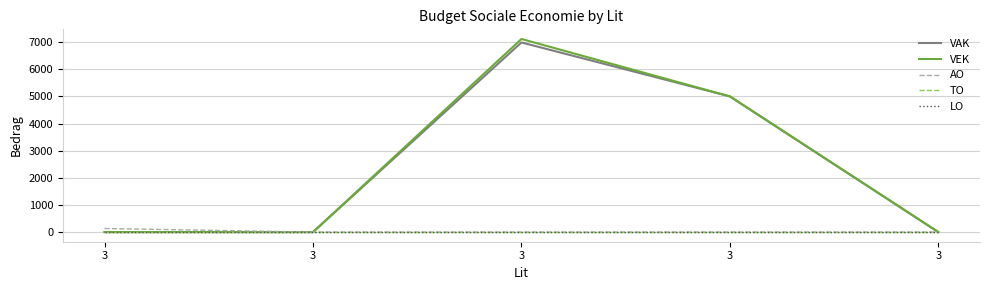

Is this an area chart (filled region under the line)?

No